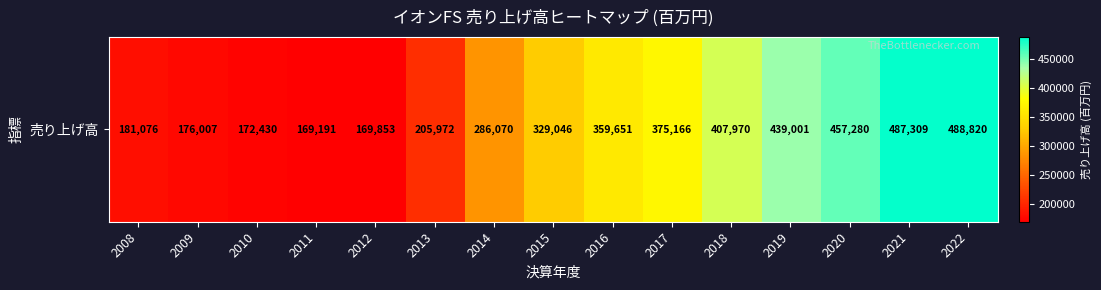

What is the change in value from 2015 to 2021?

+158263